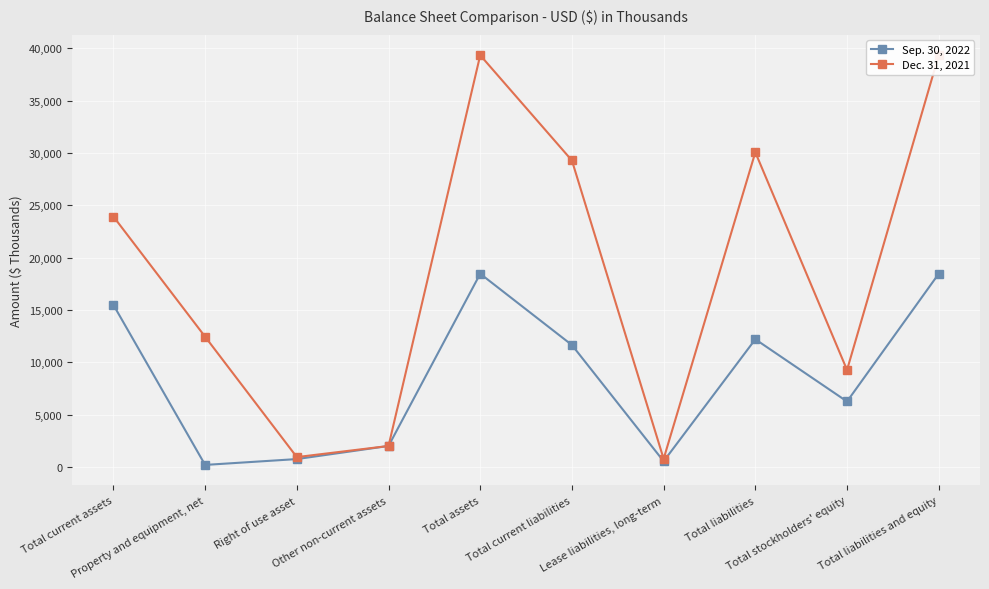

Which series has the largest range (max minus min)?

Dec. 31, 2021